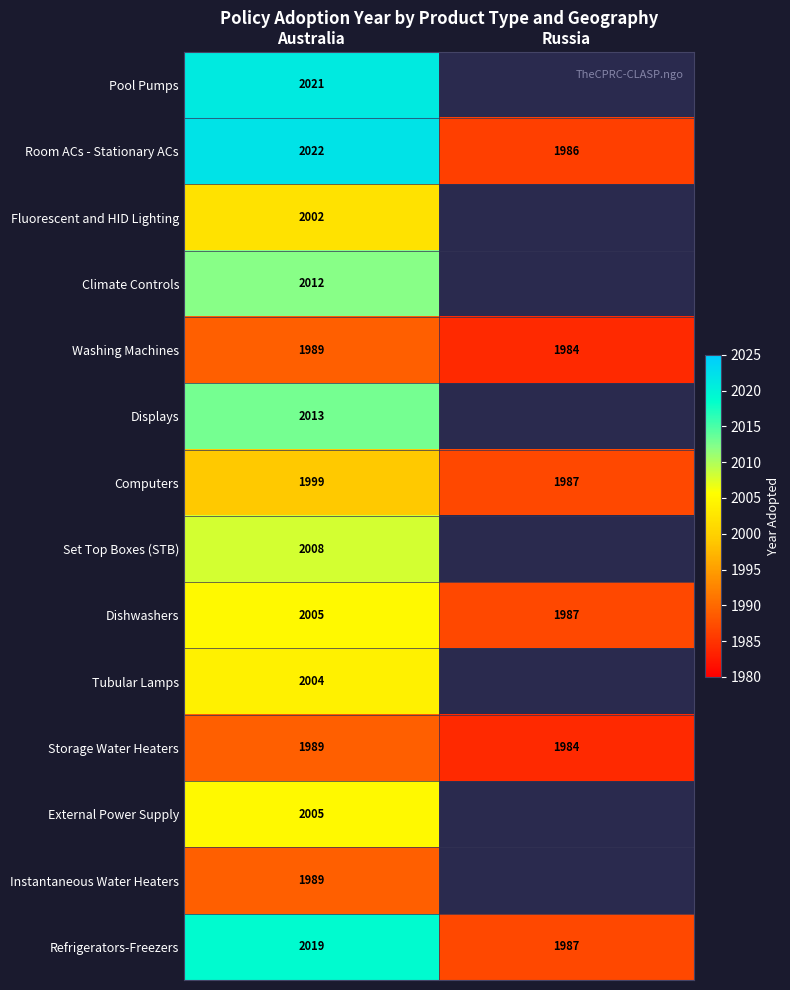

What is the difference between the highest and lowest values at Australia?

33